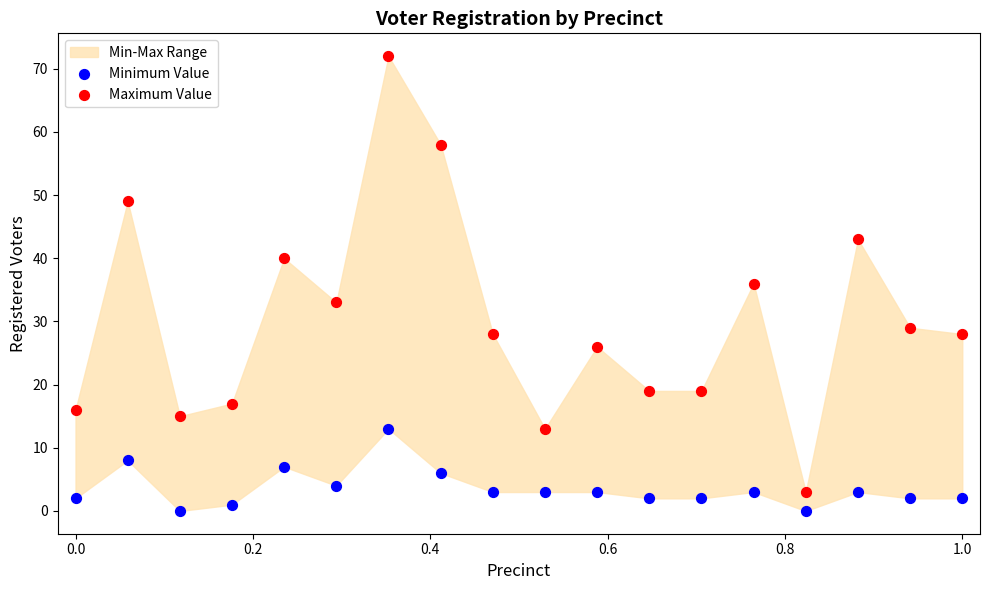

Which series has the largest Y range (max minus min)?

Maximum Value